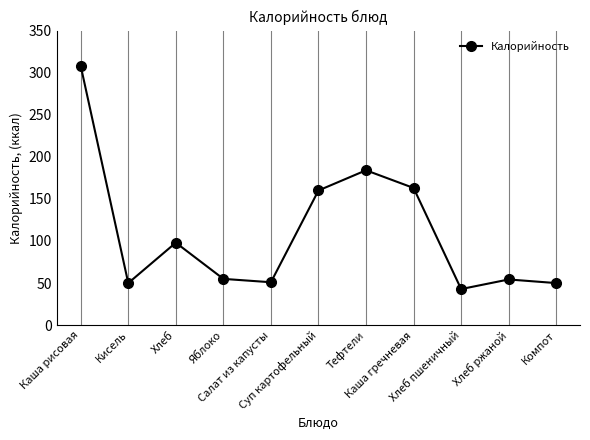

What is the sum of all values?

1216.2